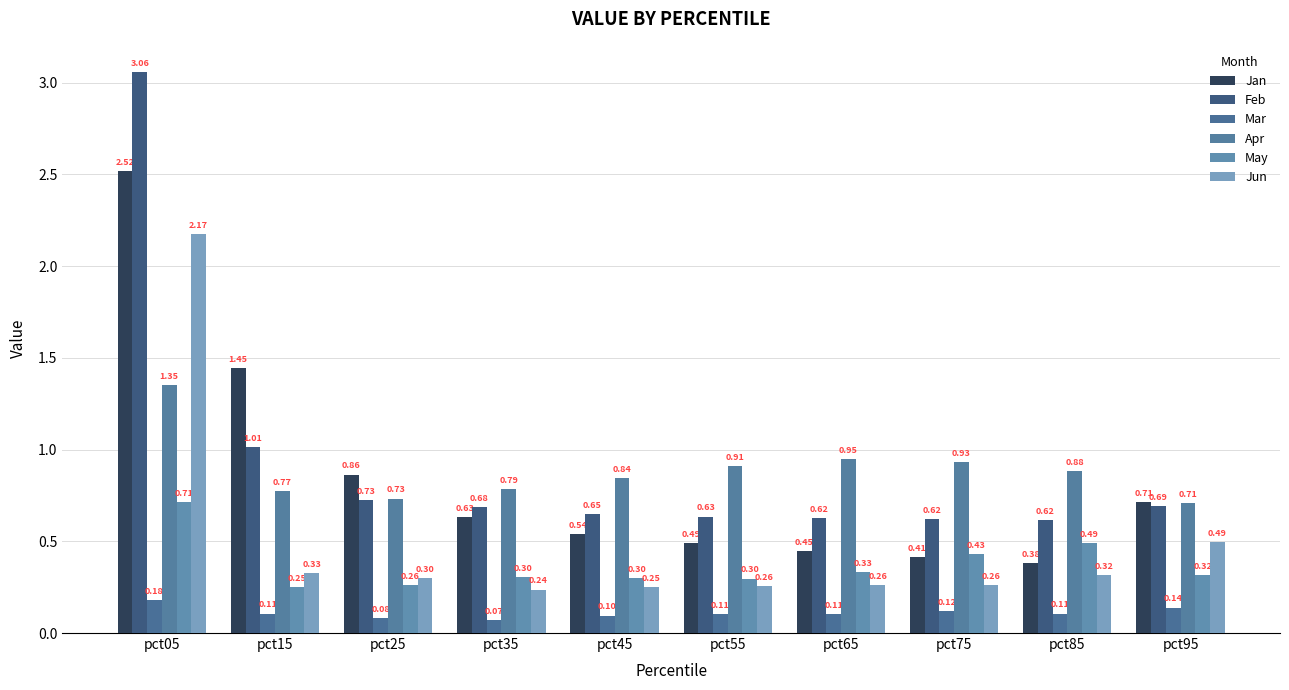

True or false: Apr has a value of 0.4 at pct55.

False